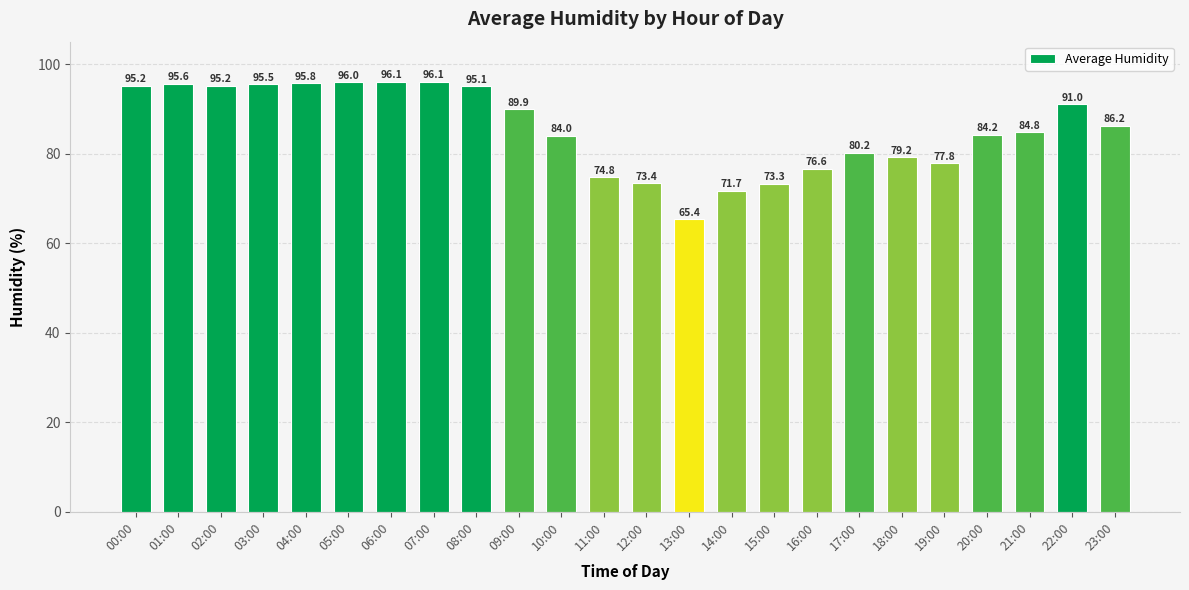

What is the smallest value displayed?

65.4